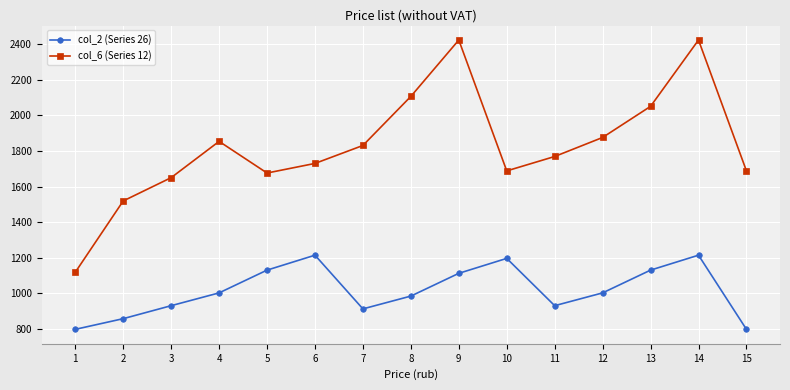

Reading left to right, list all the values displayed in this chart.

col_2 (Series 26): 797	857	930	1002	1130	1214	912	984	1112	1196	930	1002	1130	1214	797
col_6 (Series 12): 1118	1519	1650	1854	1676	1730	1831	2107	2424	1688	1769	1876	2051	2424	1688